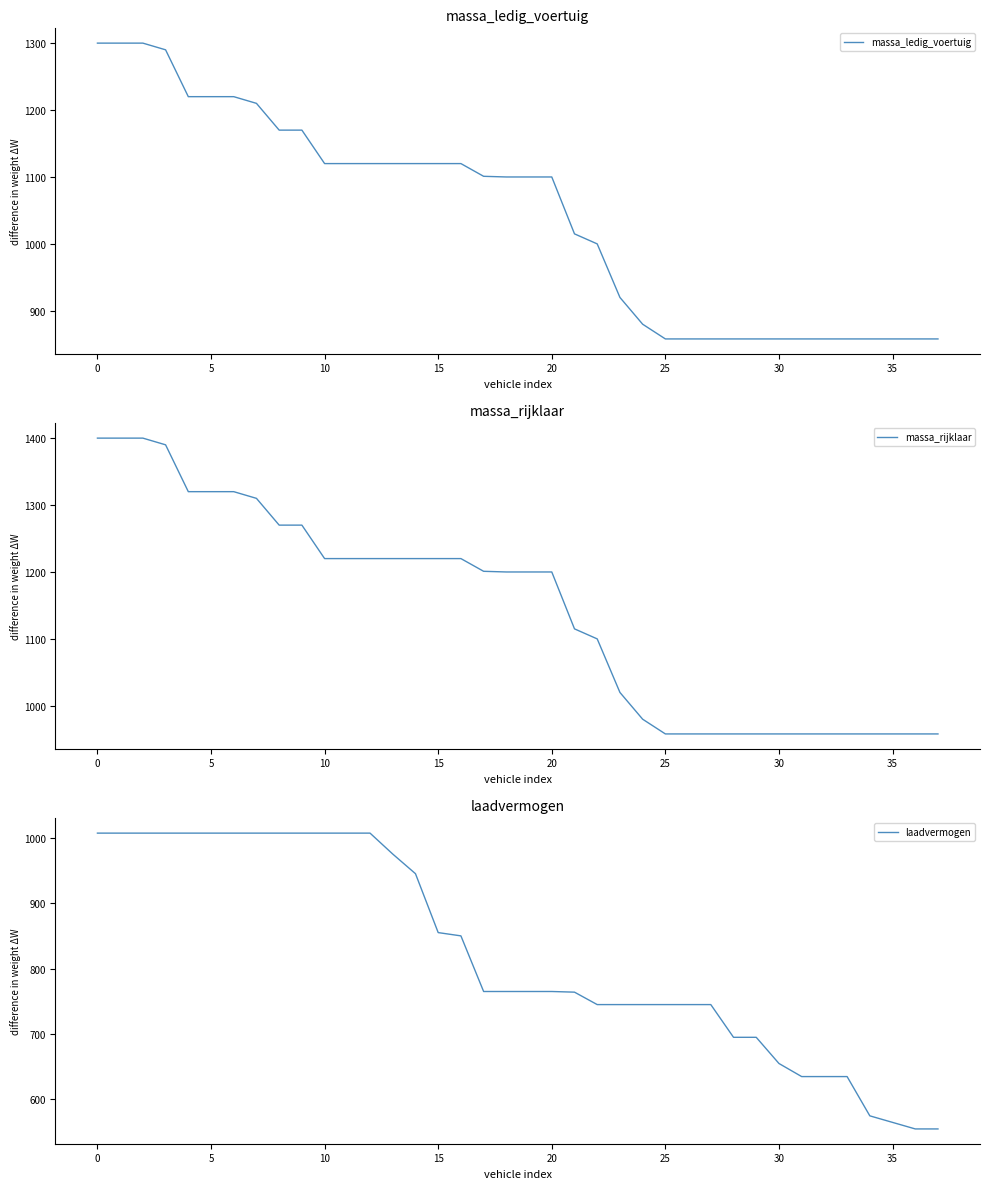

True or false: massa_ledig_voertuig has a value of 461 at 35.

False